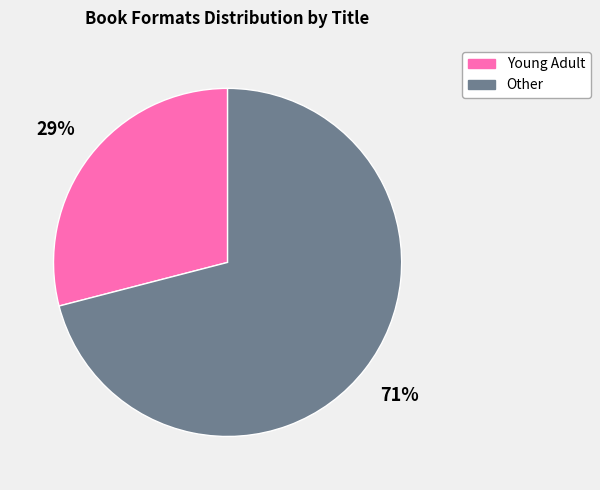

Is there any slice that represents more than half of the pie?

Yes